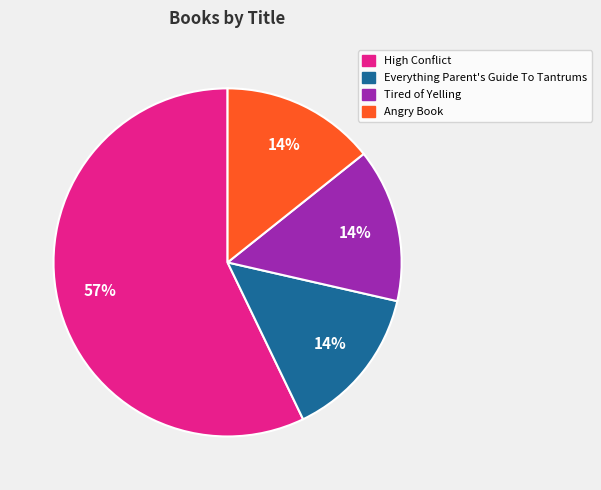

Approximately how many times larger is the value at Tired of Yelling compared to Everything Parent's Guide To Tantrums?

1.0